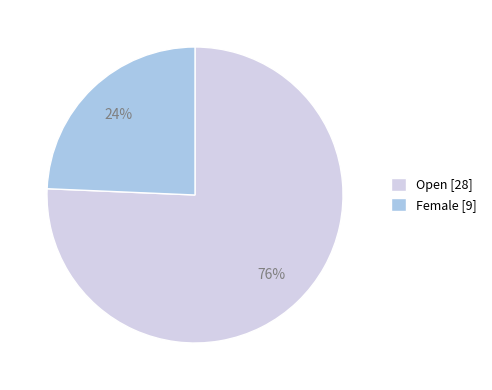

To the nearest percent, what is the average slice percentage?

50%